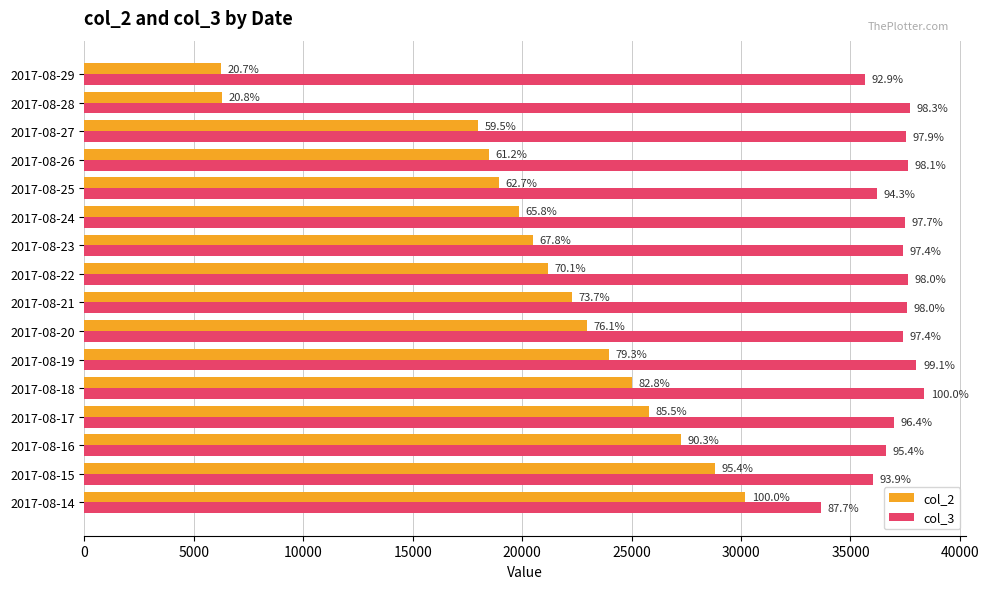

Which series has the largest range (max minus min)?

col_2